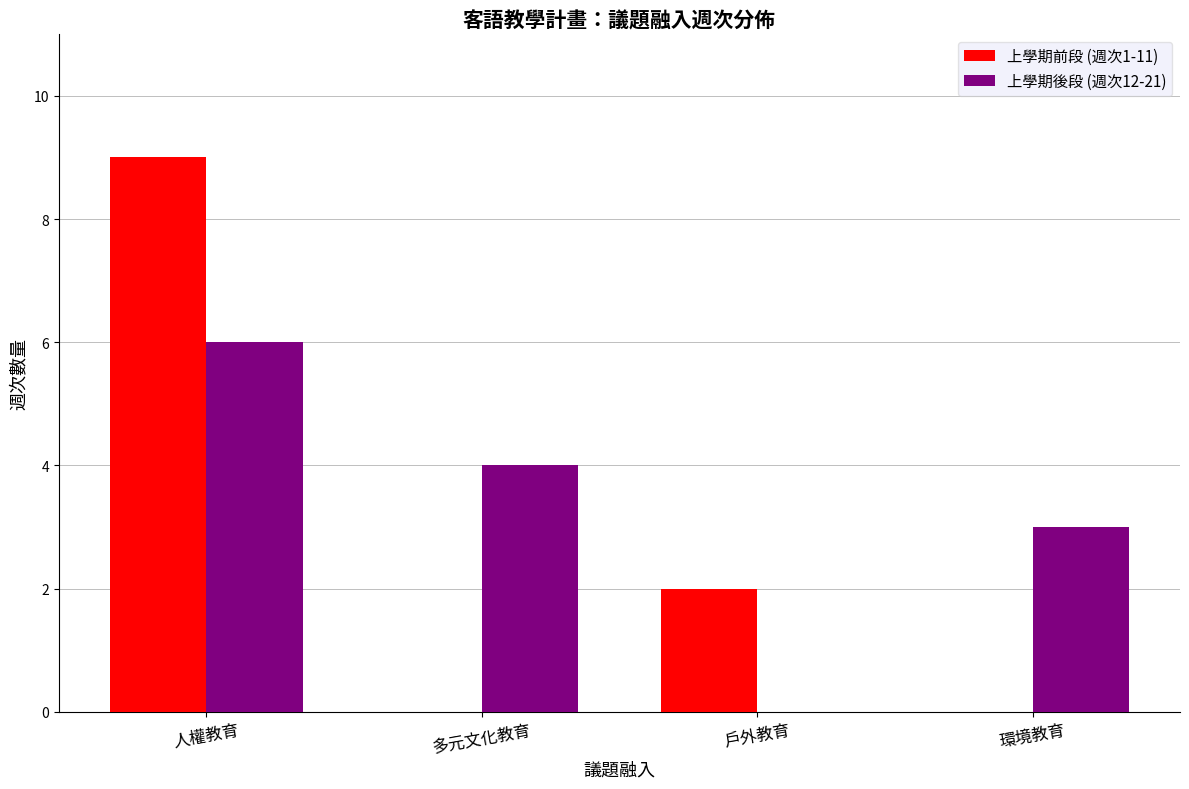

Which series has the largest total across all categories?

上學期後段 (週次12-21)